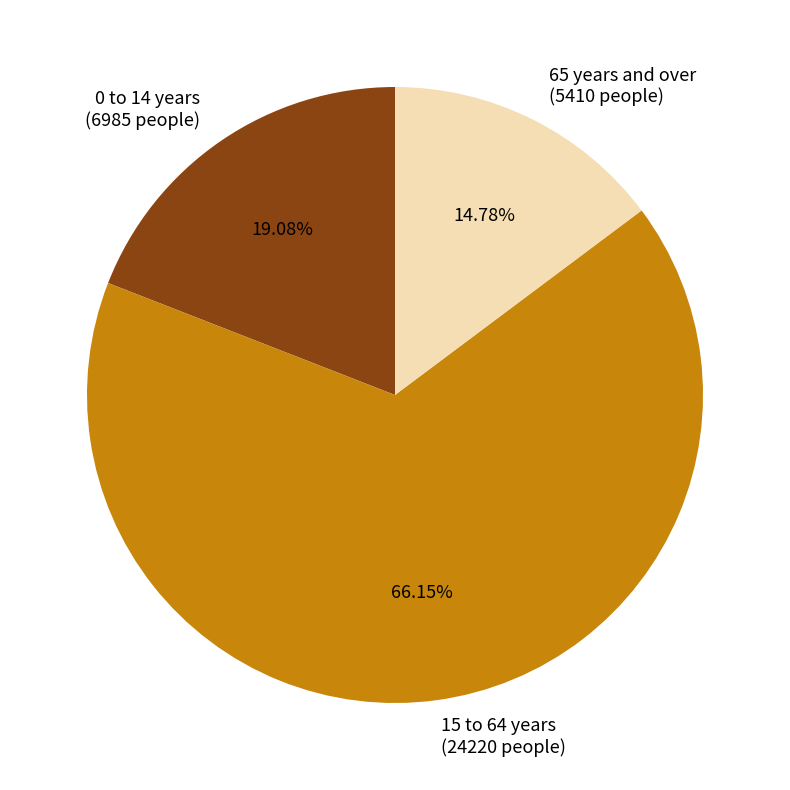

To the nearest percent, what percentage of the pie is 15 to 64 years?

66%